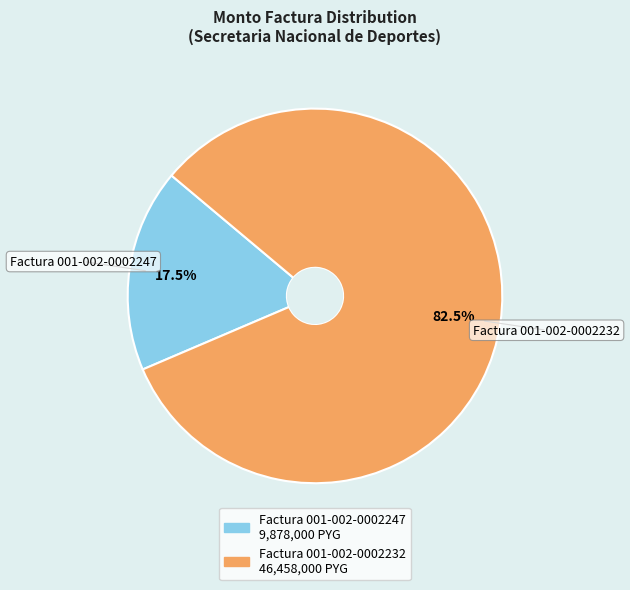

The Factura 001-002-0002247 slice represents 5% of the pie. True or false?

False